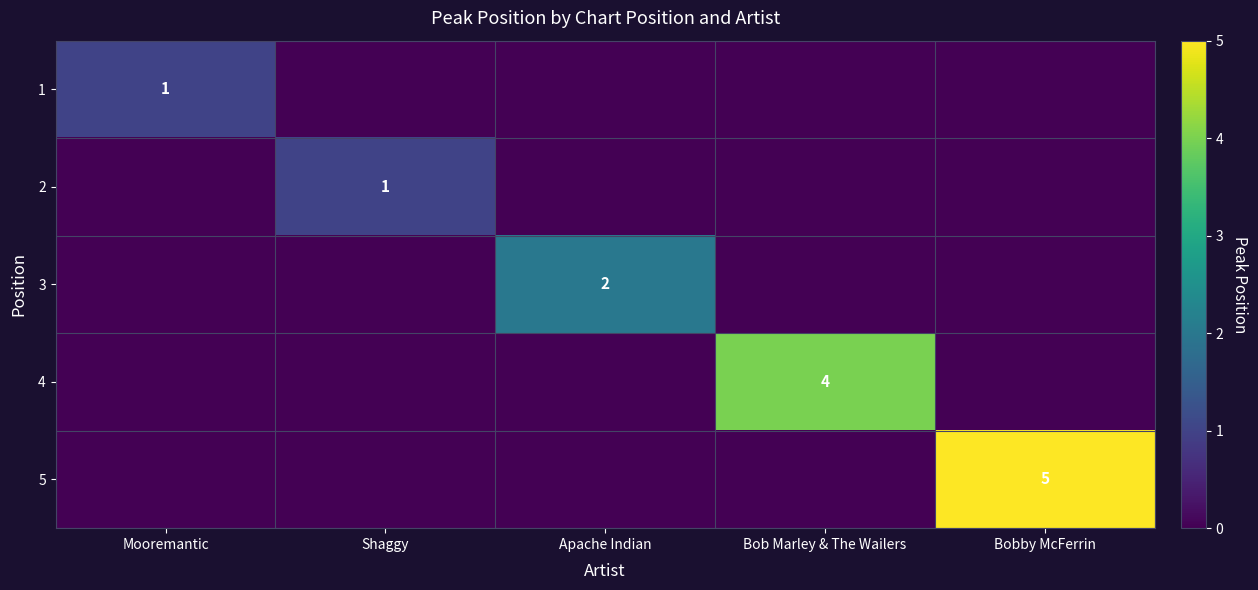

True or false: 3 has a value of 2 at Apache Indian.

True